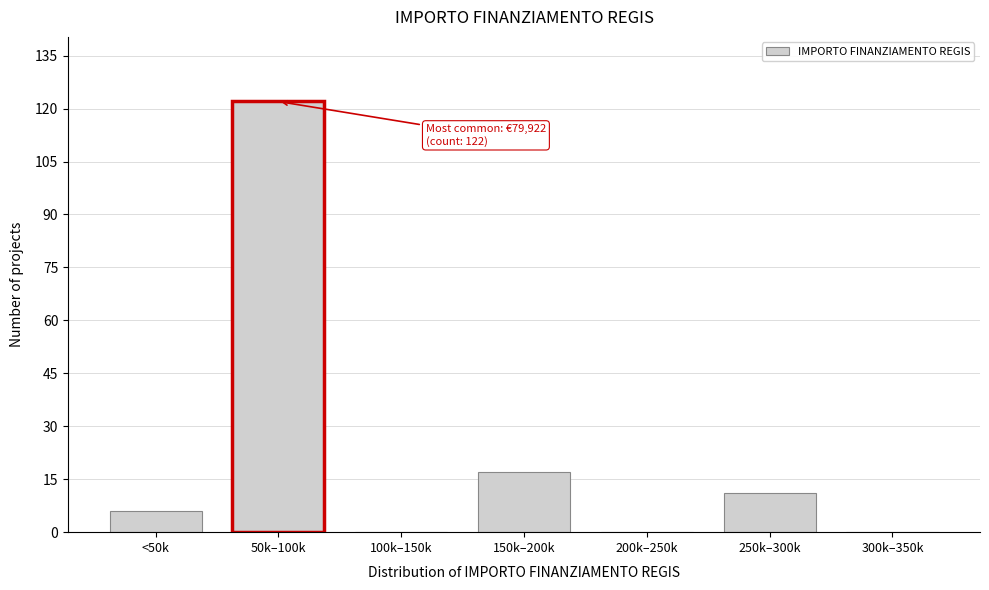

Reading left to right, transcribe all the data shown in this chart.

<50k=6	50k–100k=122	100k–150k=0	150k–200k=17	200k–250k=0	250k–300k=11	300k–350k=0